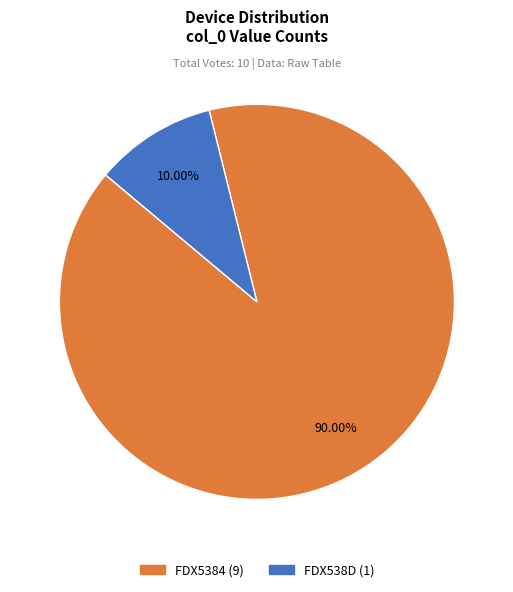

What is the majority slice?

FDX5384